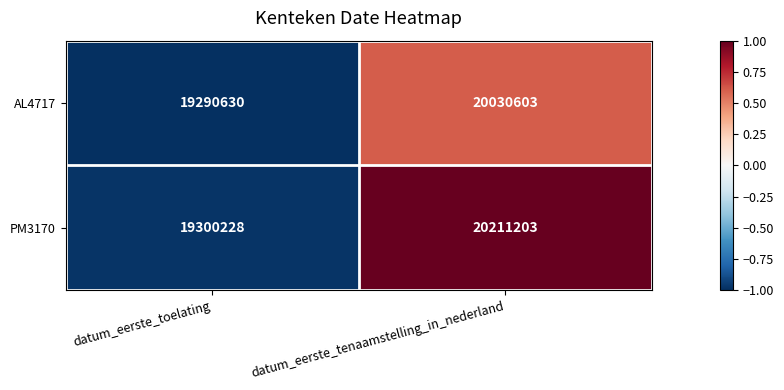

What is the greatest value displayed?

20211203